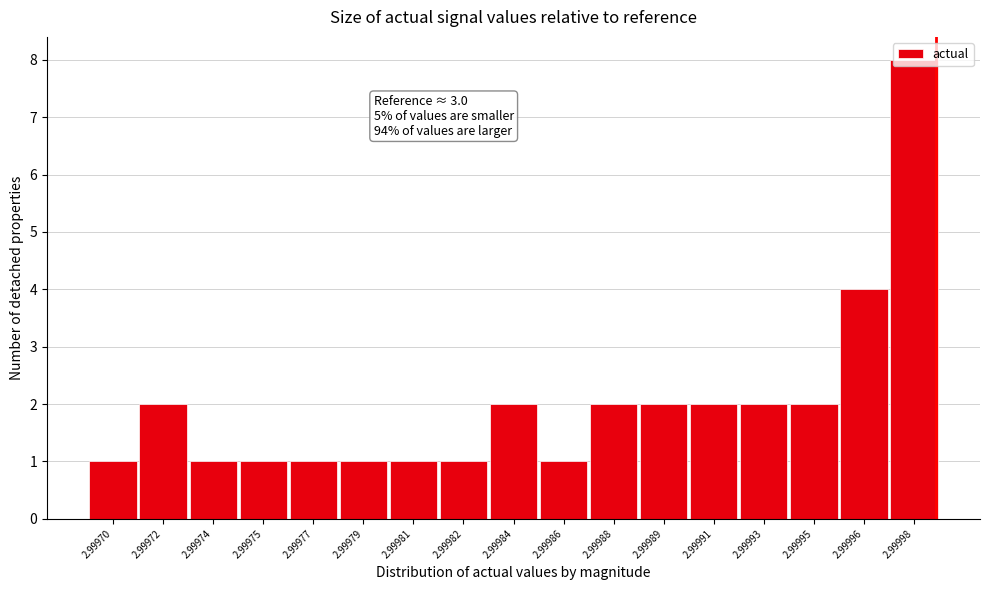

What is the sum of the values at 2.99988 and 2.99979?

3